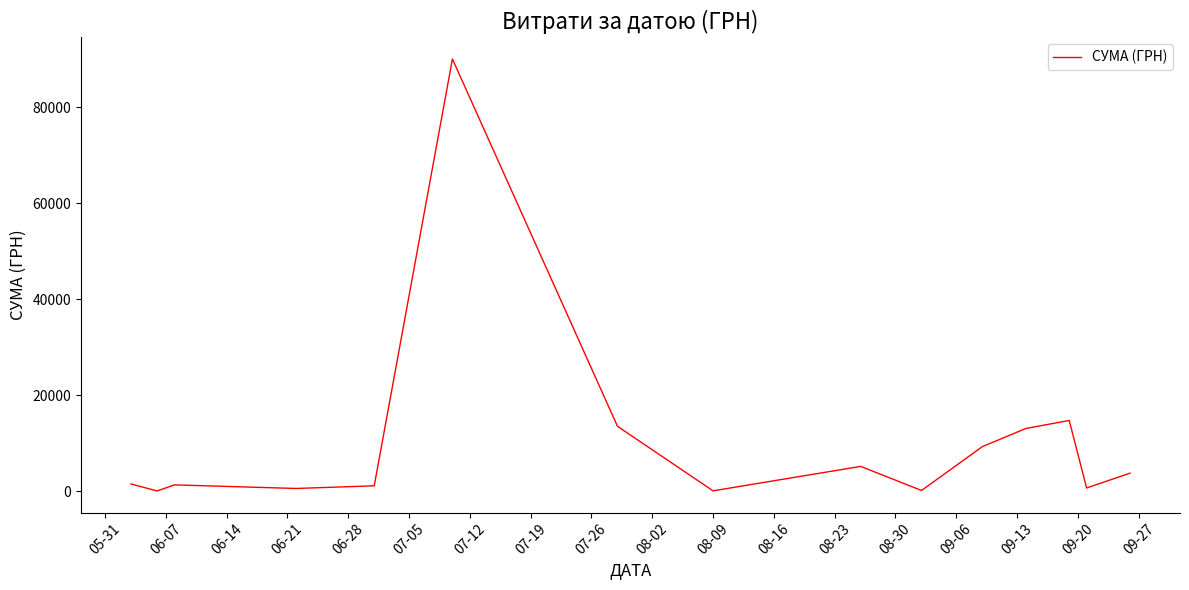

What is the greatest value displayed?

90000.0